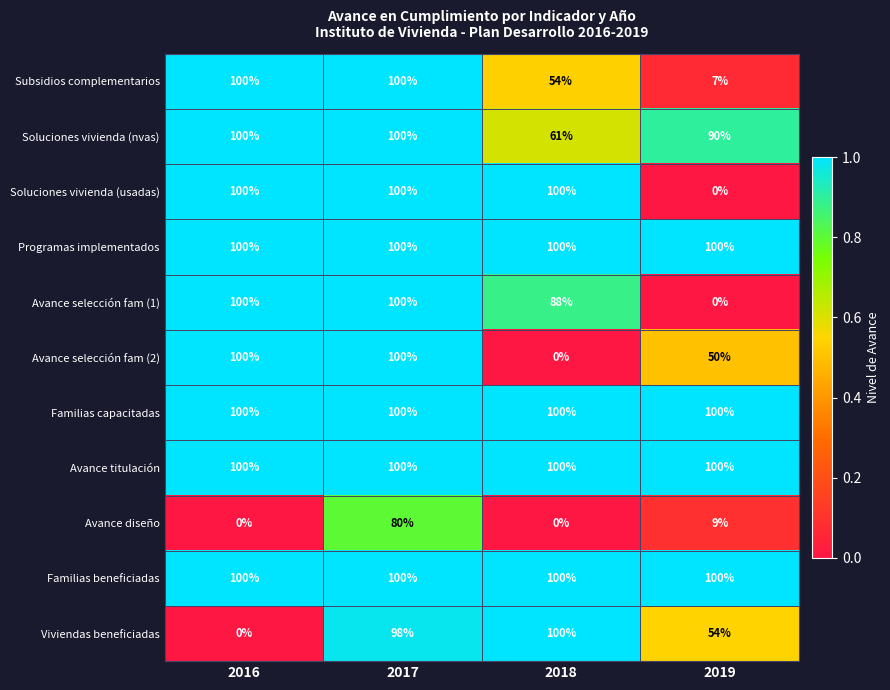

What is the difference between the highest and lowest values at 2017?

20